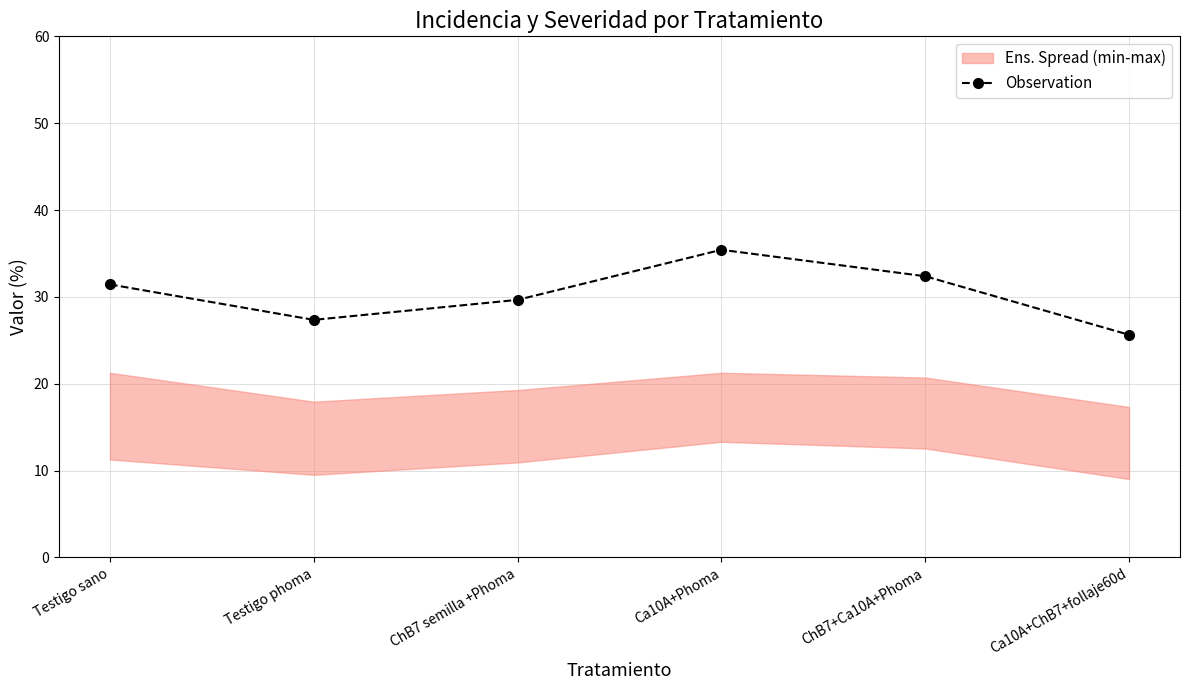

What is the greatest value displayed?

35.4